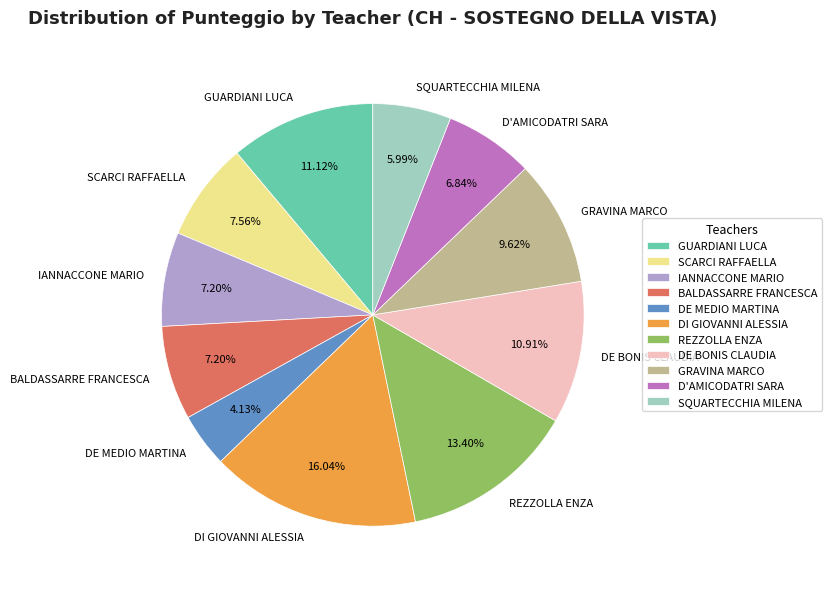

What is the largest slice in the pie chart?

DI GIOVANNI ALESSIA